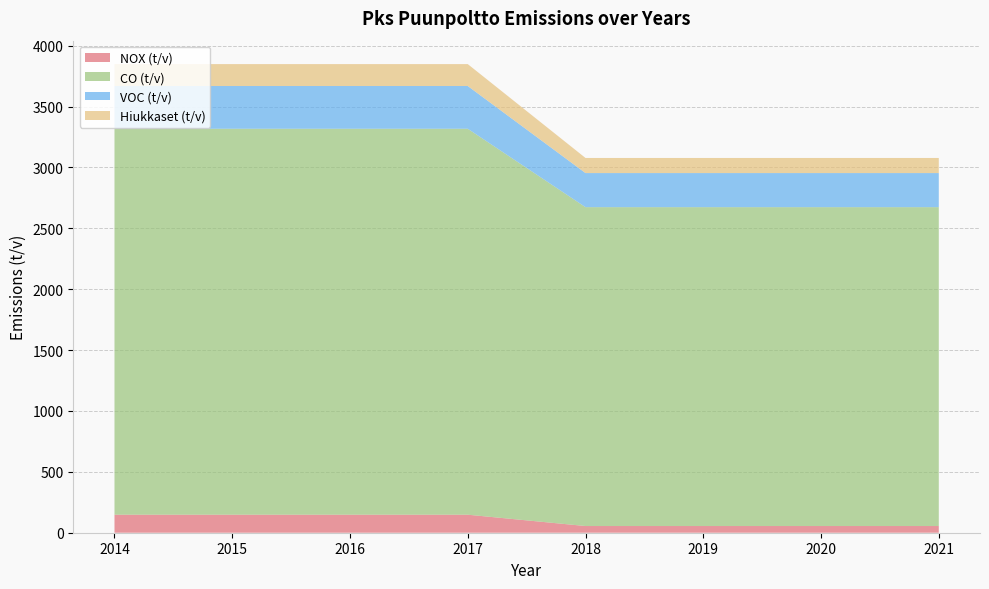

Reading left to right, transcribe all the data shown in this chart.

NOX (t/v): 148	148	148	148	55	55	55	55
CO (t/v): 3170	3170	3170	3170	2619	2619	2619	2619
VOC (t/v): 351	351	351	351	280	280	280	280
Hiukkaset (t/v): 180	180	180	180	124	124	124	124